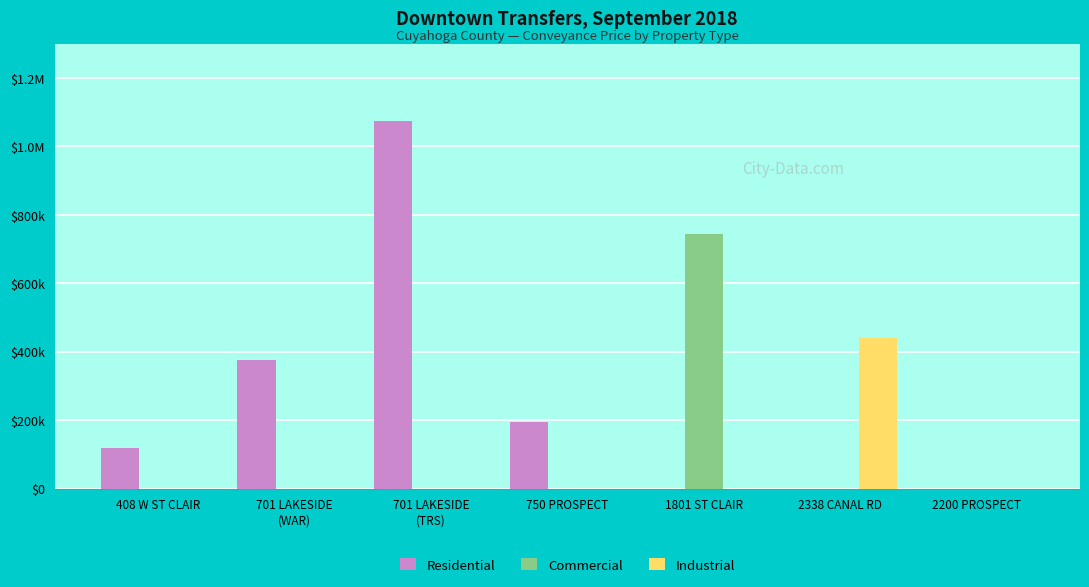

Does the chart contain stacked bars?

No